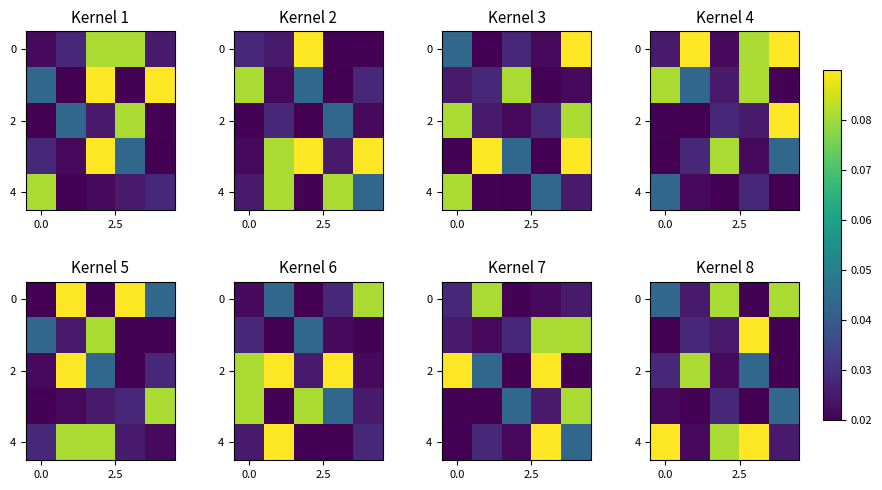

Is the value of row_0 at 2 greater than the value of row_2 at 0.0?

Yes